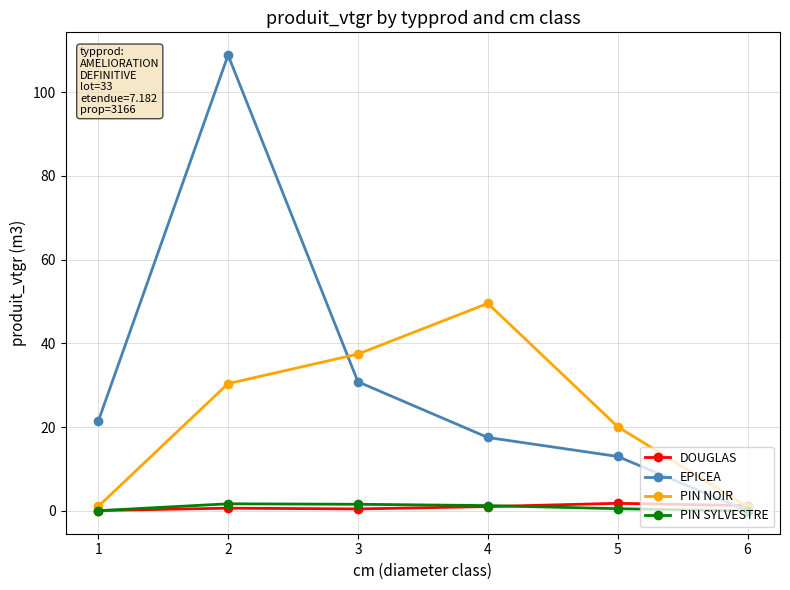

How many distinct data groups are displayed?

4